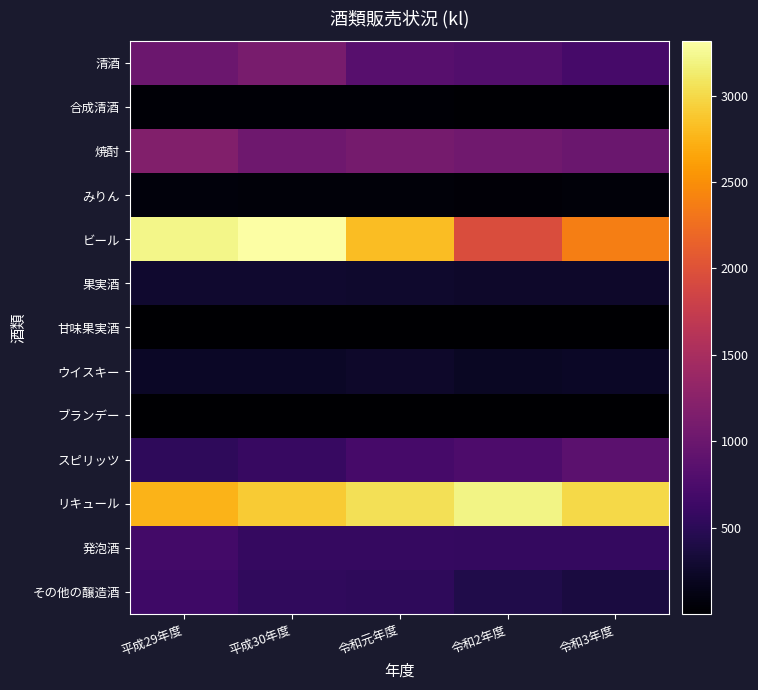

Reading left to right, what are all the values shown in this chart?

清酒: 平成29年度=1004	平成30年度=1108	令和元年度=837	令和2年度=802	令和3年度=711
合成清酒: 平成29年度=39	平成30年度=35	令和元年度=30	令和2年度=25	令和3年度=25
焼酎: 平成29年度=1193	平成30年度=1034	令和元年度=1082	令和2年度=1040	令和3年度=999
みりん: 平成29年度=69	平成30年度=60	令和元年度=59	令和2年度=53	令和3年度=59
ビール: 平成29年度=3222	平成30年度=3315	令和元年度=2823	令和2年度=1953	令和3年度=2377
果実酒: 平成29年度=278	平成30年度=280	令和元年度=265	令和2年度=249	令和3年度=254
甘味果実酒: 平成29年度=4	平成30年度=6	令和元年度=9	令和2年度=7	令和3年度=6
ウイスキー: 平成29年度=233	平成30年度=230	令和元年度=250	令和2年度=218	令和3年度=232
ブランデー: 平成29年度=5	平成30年度=3	令和元年度=3	令和2年度=3	令和3年度=3
スピリッツ: 平成29年度=521	平成30年度=586	令和元年度=712	令和2年度=754	令和3年度=871
リキュール: 平成29年度=2754	平成30年度=2911	令和元年度=3044	令和2年度=3209	令和3年度=2995
発泡酒: 平成29年度=680	平成30年度=578	令和元年度=576	令和2年度=569	令和3年度=571
その他の醸造酒: 平成29年度=643	平成30年度=537	令和元年度=523	令和2年度=425	令和3年度=374